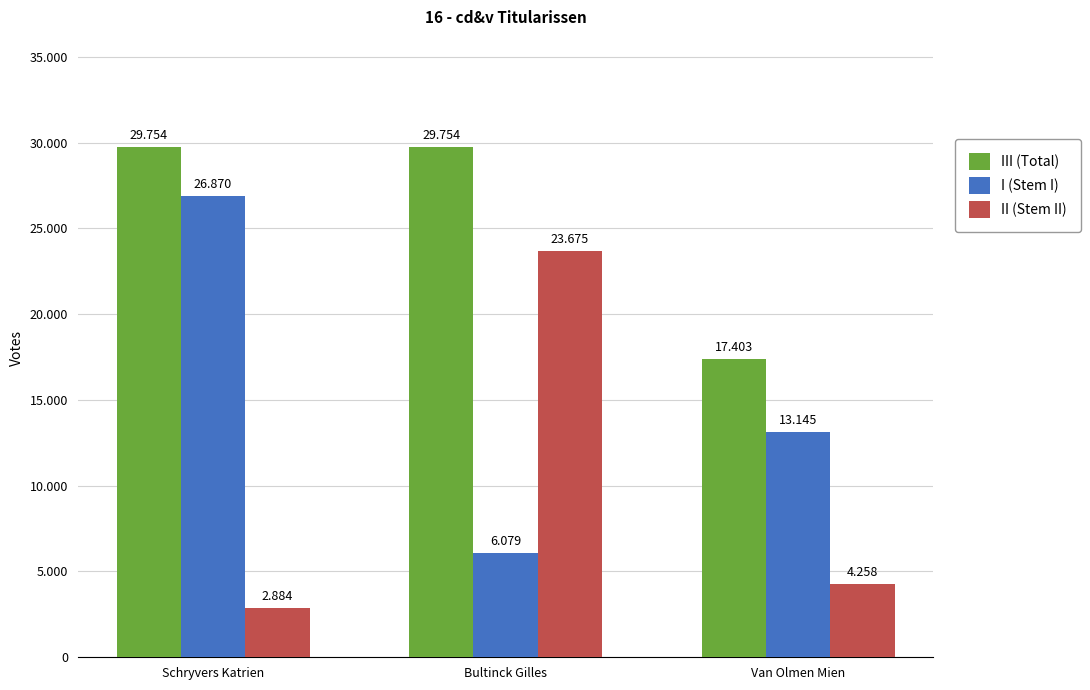

The I (Stem I) series shows 8860 at Bultinck Gilles. True or false?

False